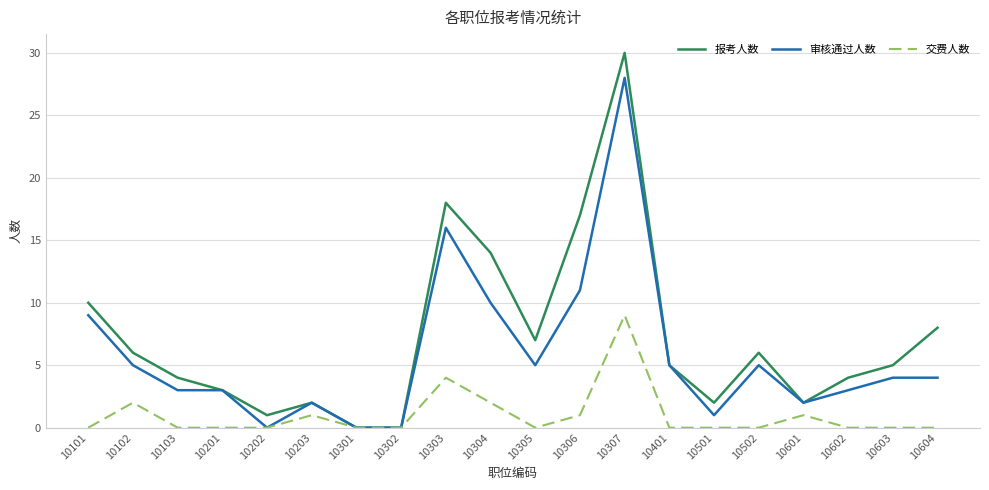

The 交费人数 series shows 3 at 10307. True or false?

False